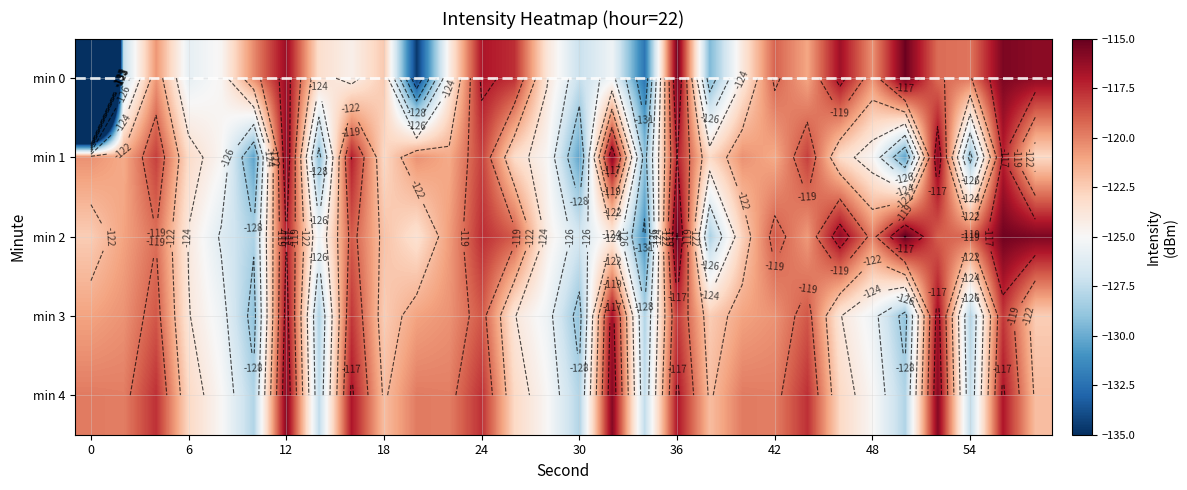

How many categories are shown in the chart?

30